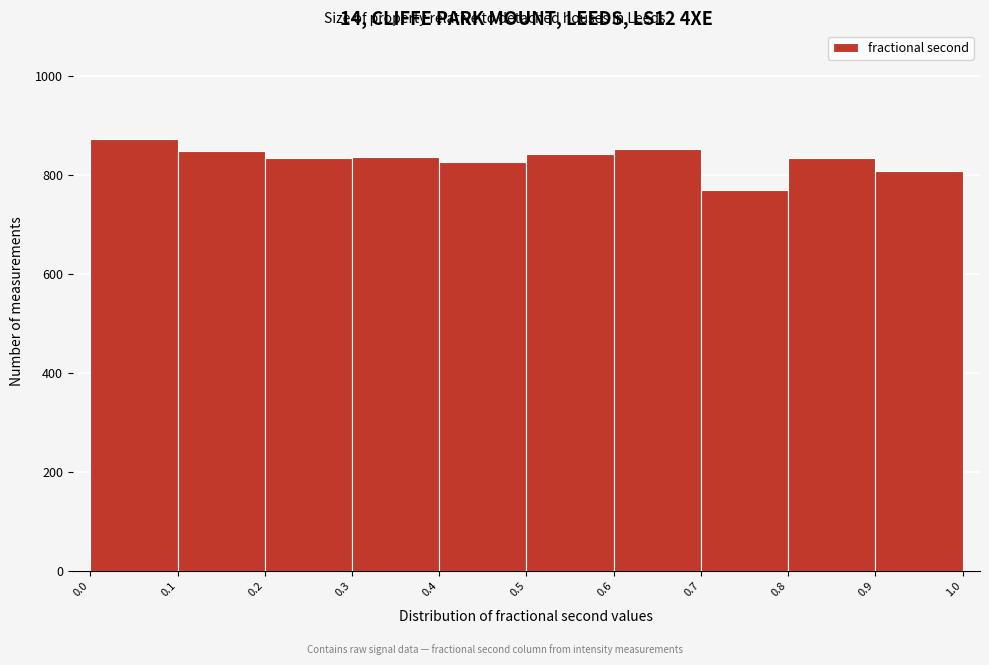

Reading left to right, list every bar in this chart as the range it spans on the x-axis followed by its height. The values are not printed on the chart, so give them approximately, as read against the axis.

0.0 to 0.1: 880
0.1 to 0.2: 840
0.2 to 0.3: 840
0.3 to 0.4: 840
0.4 to 0.5: 820
0.5 to 0.6: 840
0.6 to 0.7: 860
0.7 to 0.8: 760
0.8 to 0.9: 840
0.9 to 1.0: 800